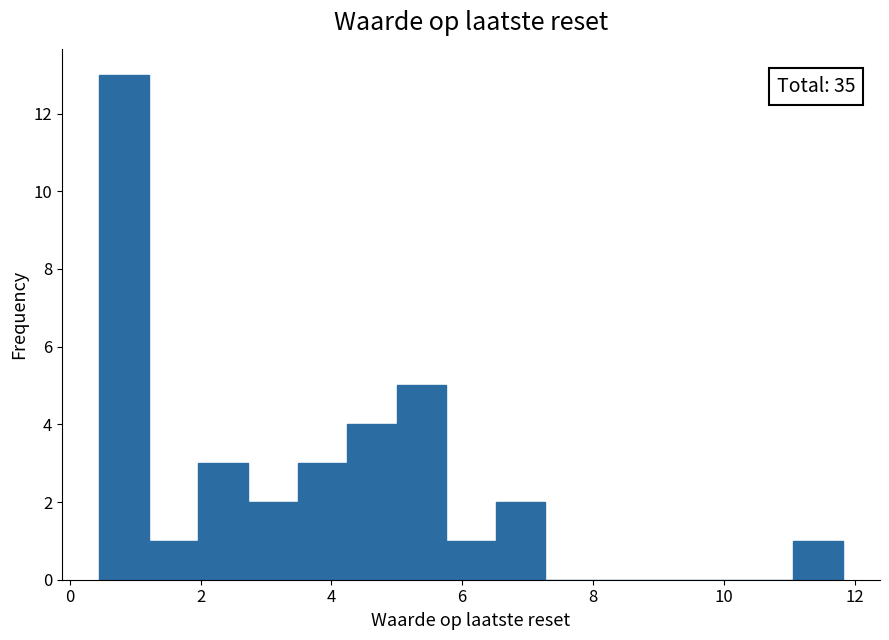

Around what value on the x-axis is the tallest bar? Give the approximate position of its centre, as read against the axis.

0.8